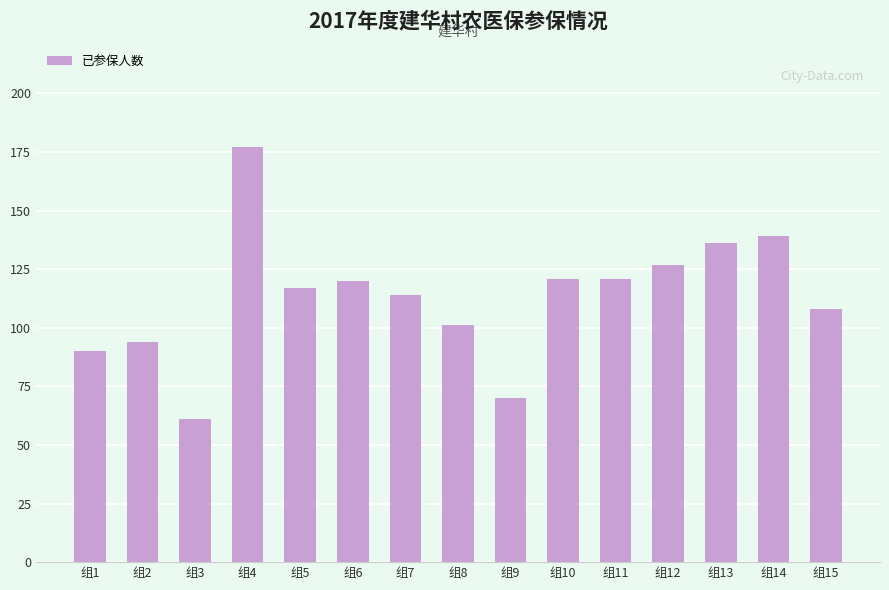

Count the number of categories in the chart.

15